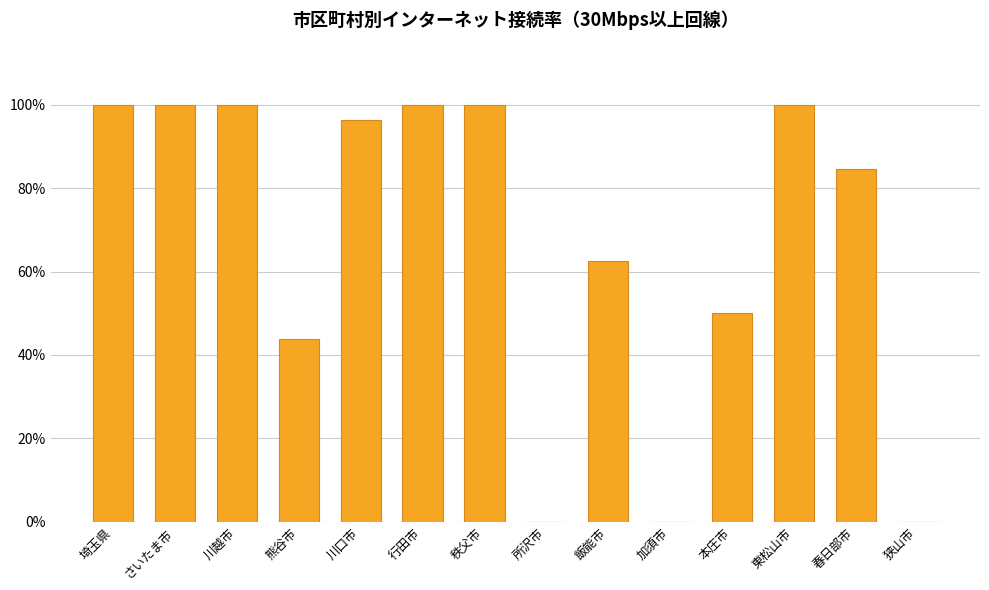

Reading left to right, transcribe all the data shown in this chart.

埼玉県=1.0	さいたま市=1.0	川越市=1.0	熊谷市=0.4	川口市=1.0	行田市=1.0	秩父市=1.0	所沢市=0.0	飯能市=0.6	加須市=0.0	本庄市=0.5	東松山市=1.0	春日部市=0.8	狭山市=0.0